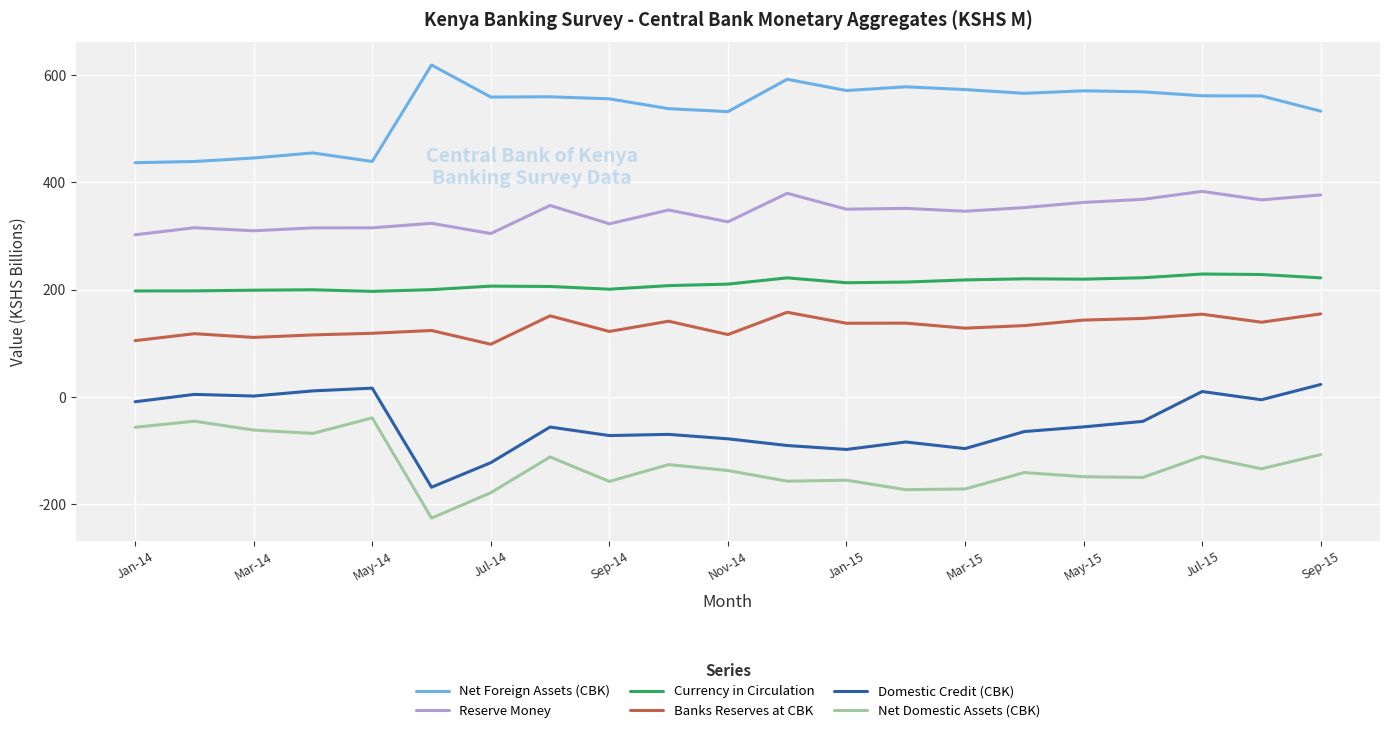

What is the smallest value displayed?

-226.2